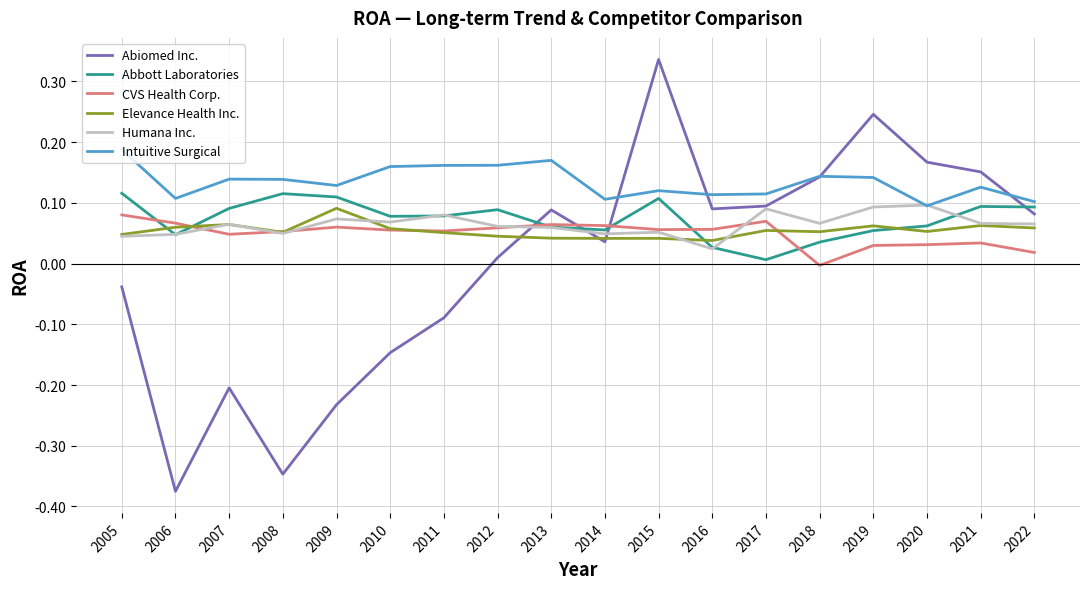

True or false: Elevance Health Inc. and Intuitive Surgical intersect in this chart.

False